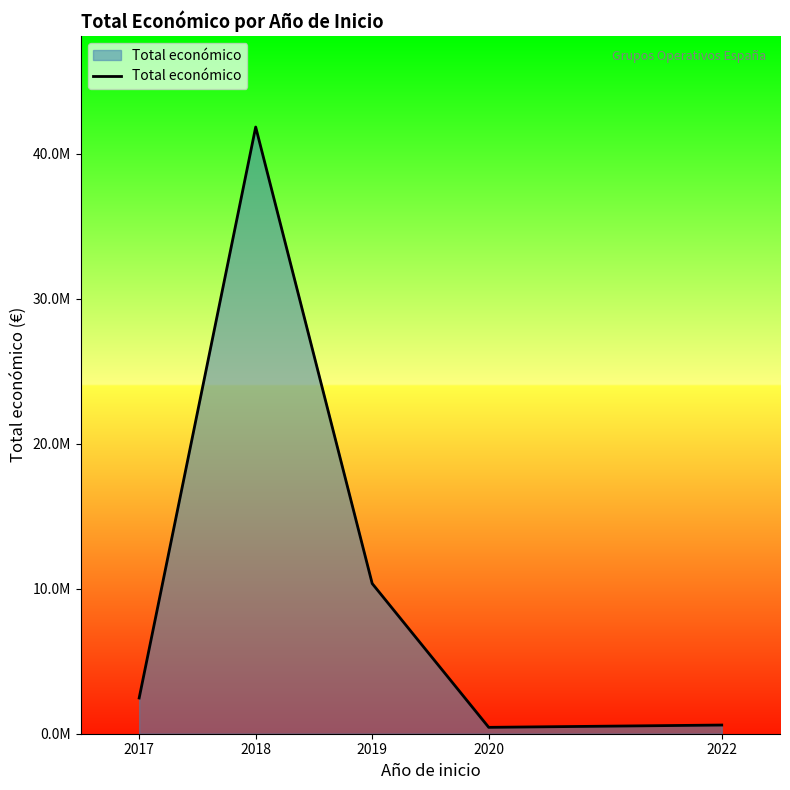

The chart shows a value of 439594 at 2020. True or false?

True